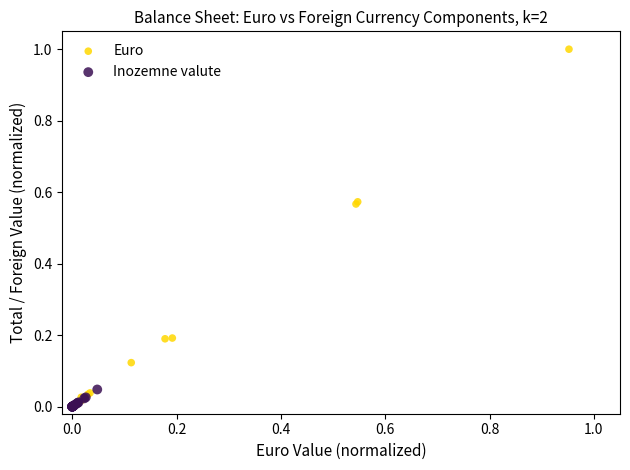

Which series contains the highest Y value?

Euro